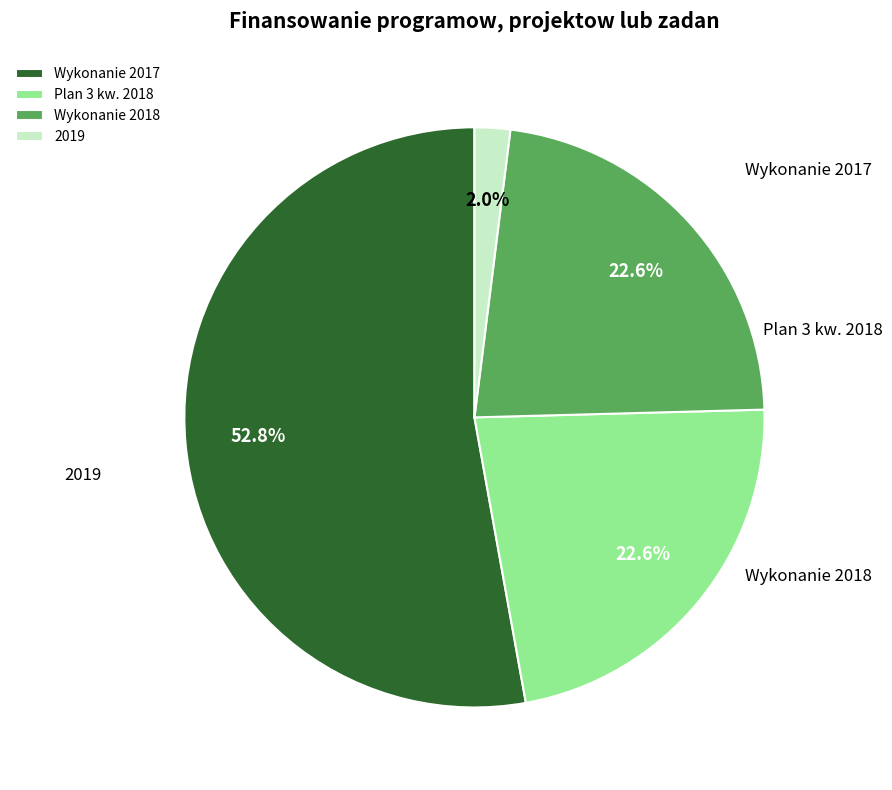

What percentage do Wykonanie 2018 and Wykonanie 2017 together represent?

75.4%